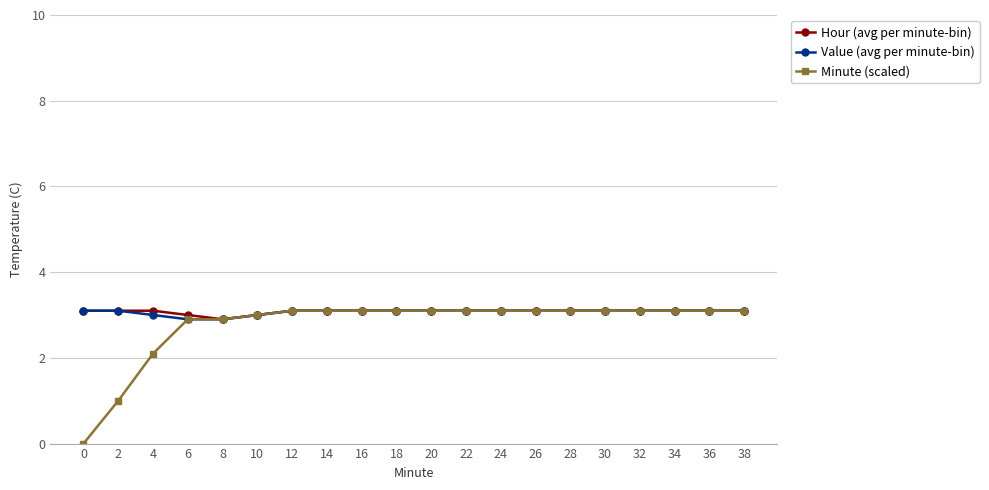

What is the lowest value of the Value (avg per minute-bin) series?

2.9